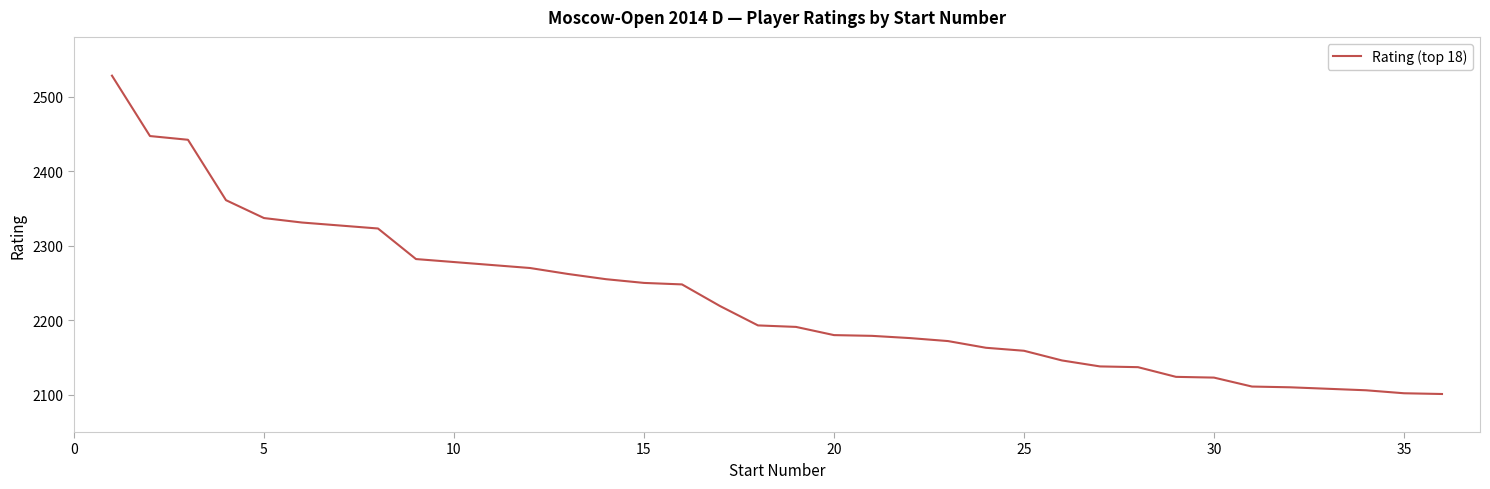

What is the minimum value shown in the chart?

2101